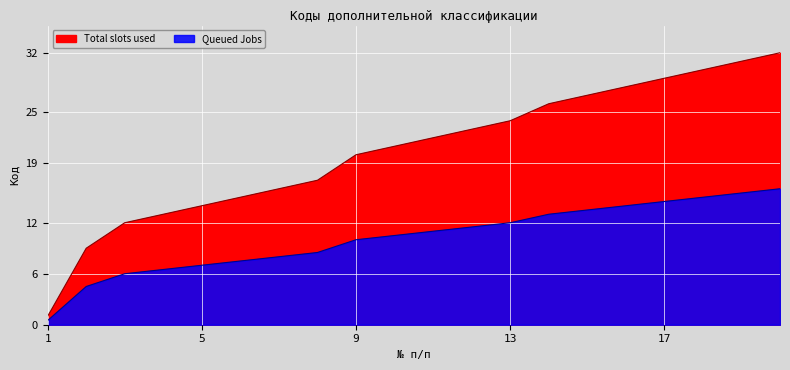

Rank the categories by Queued Jobs value from highest to lowest.

20, 19, 18, 17, 16, 15, 14, 13, 12, 11, 10, 9, 8, 7, 6, 5, 4, 3, 2, 1